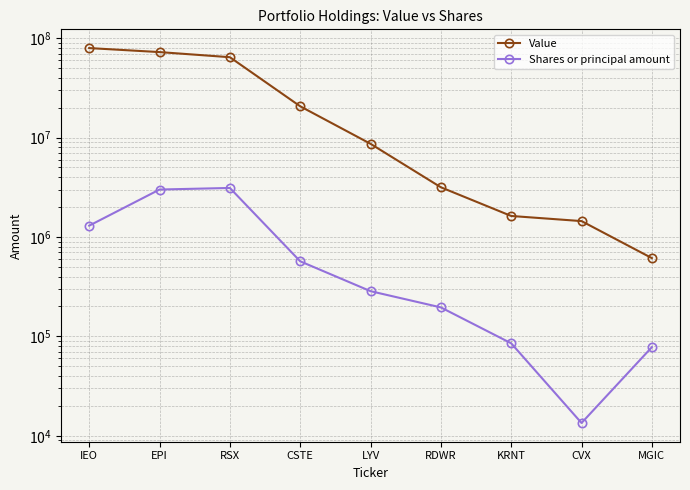

Which series changed the most between RDWR and MGIC?

Value